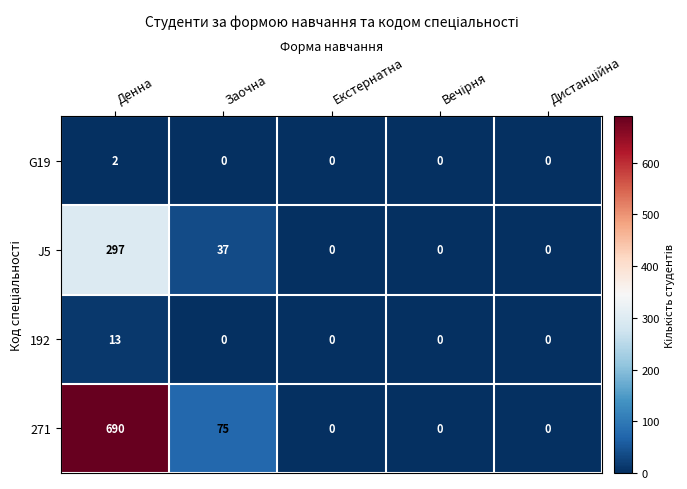

At how many categories does at least one series exceed 496?

1